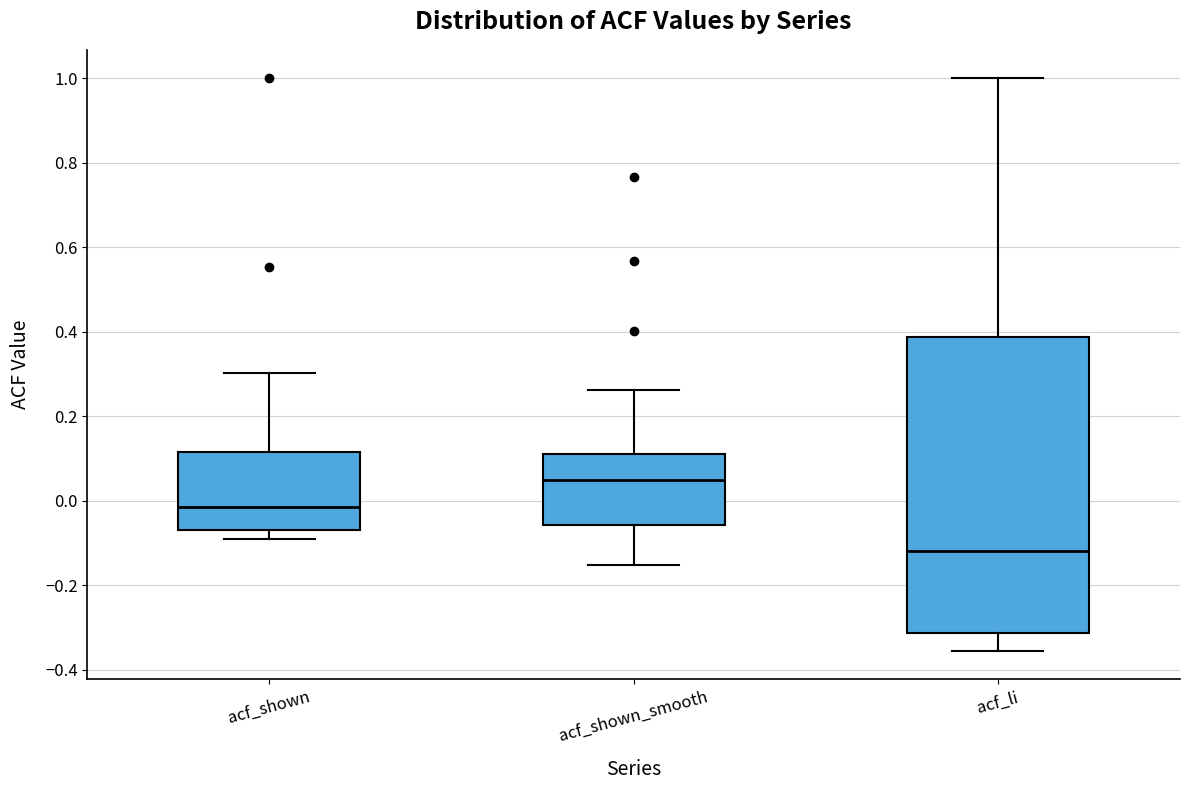

Where does the lower whisker of the box for acf_shown_smooth end on the y-axis? The values are not printed on the chart, so give them approximately, as read against the axis.

-0.16